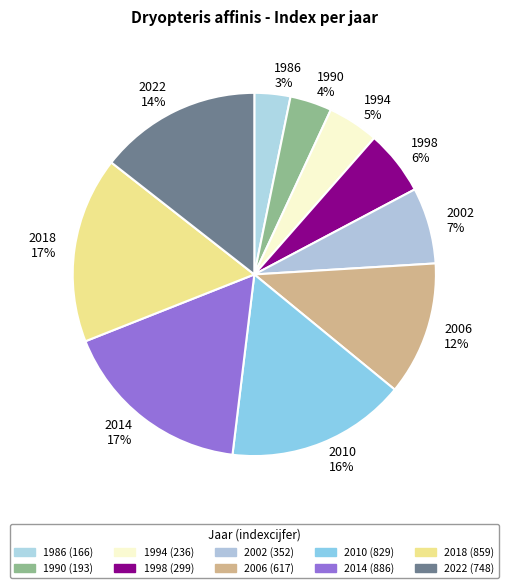

Which has a higher value, 1986 3% or 2018 17%?

2018 17%